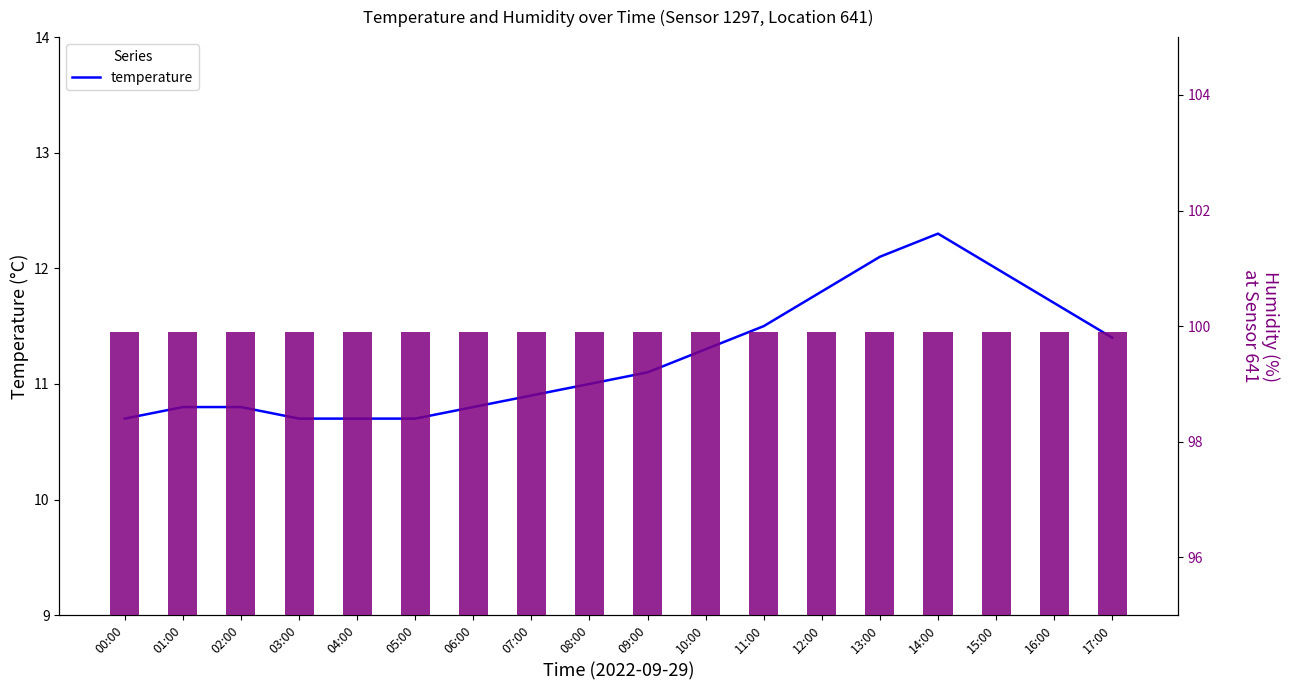

List the series in order of their overall mean, lowest first.

temperature, humidity